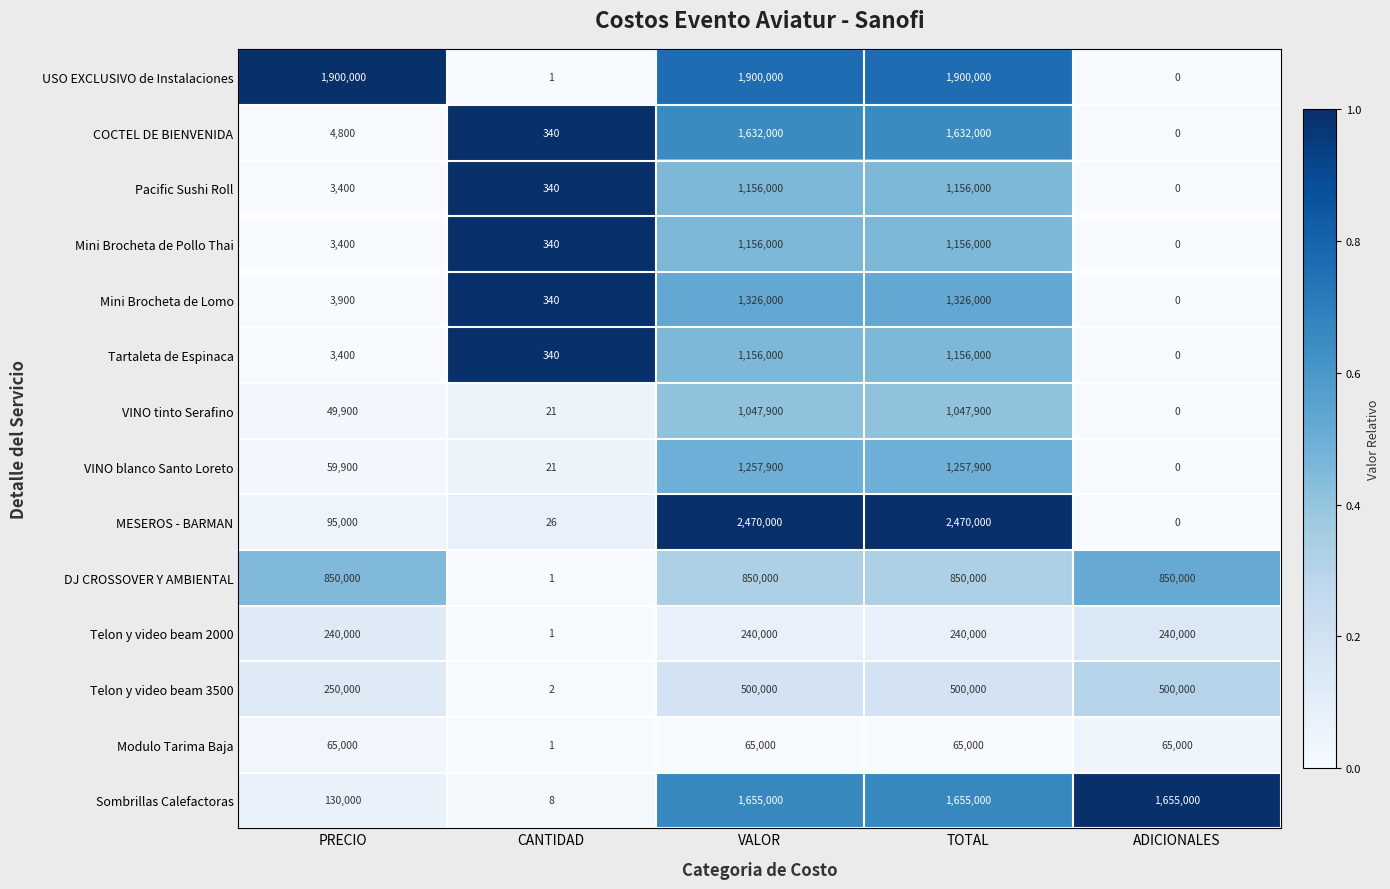

What is the highest value of the Sombrillas Calefactoras series?

1655000